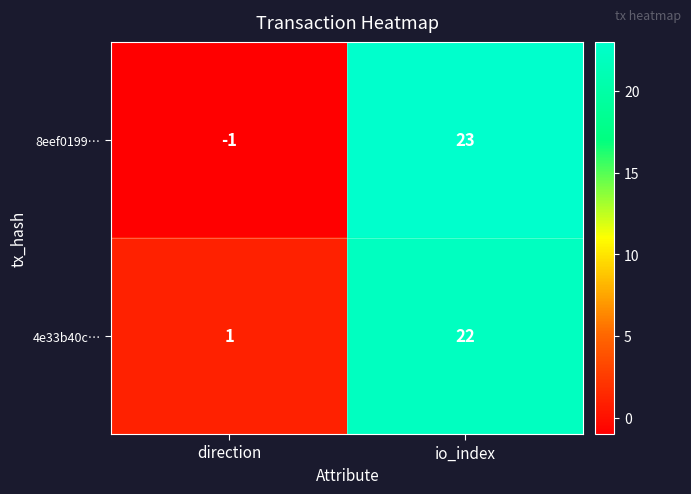

Rank the series by their maximum value, from highest to lowest.

8eef0199…, 4e33b40c…